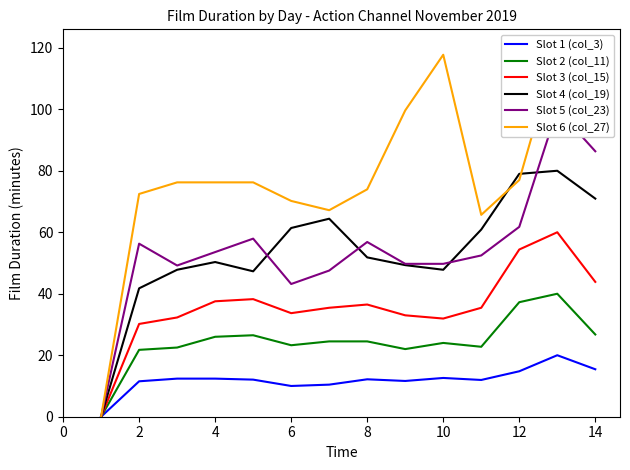

Is it true that Slot 2 (col_11) equals 66.4 at 12?

False